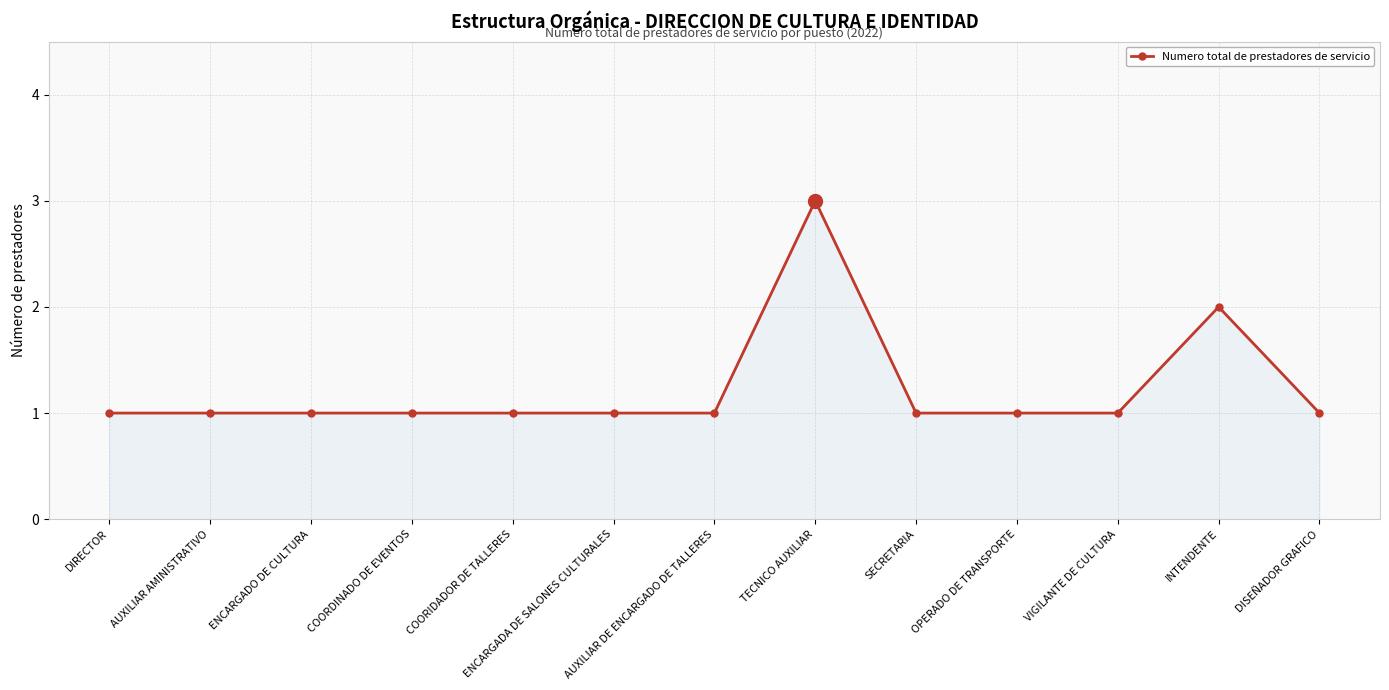

What is the value of the 6th point from the left?

1